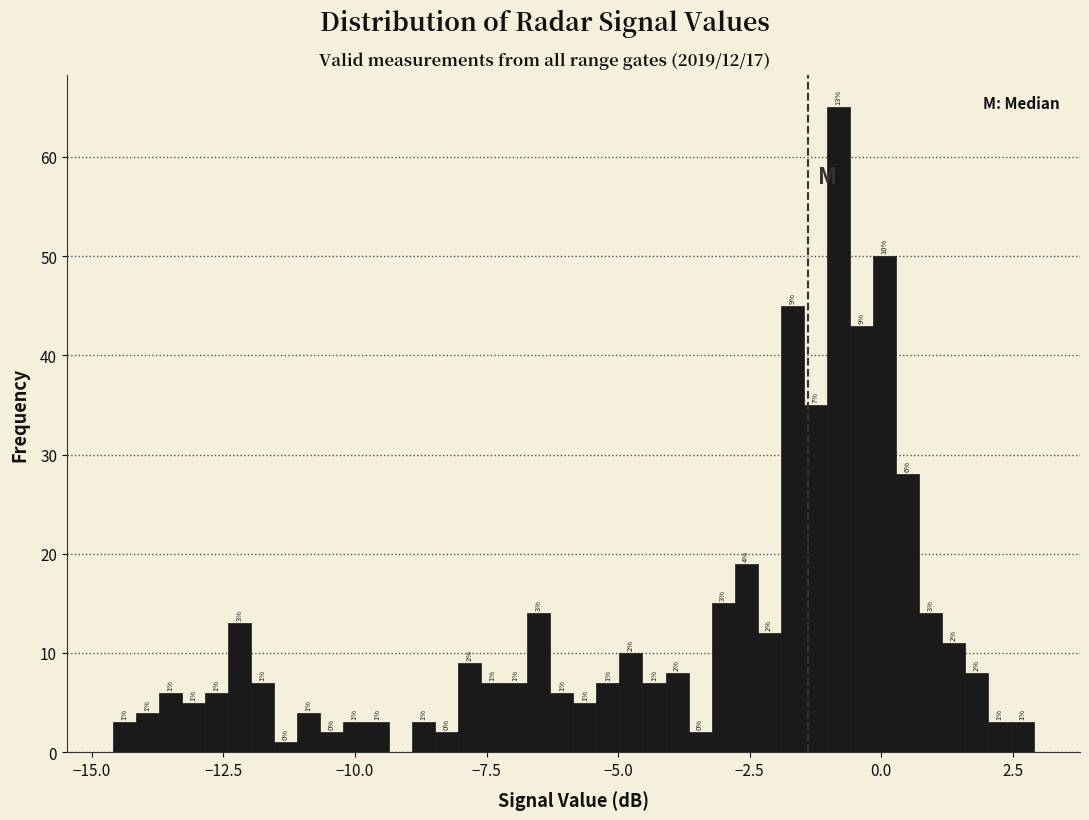

Read against the x-axis, roughly where is the centre of the tallest bar?

-1.0